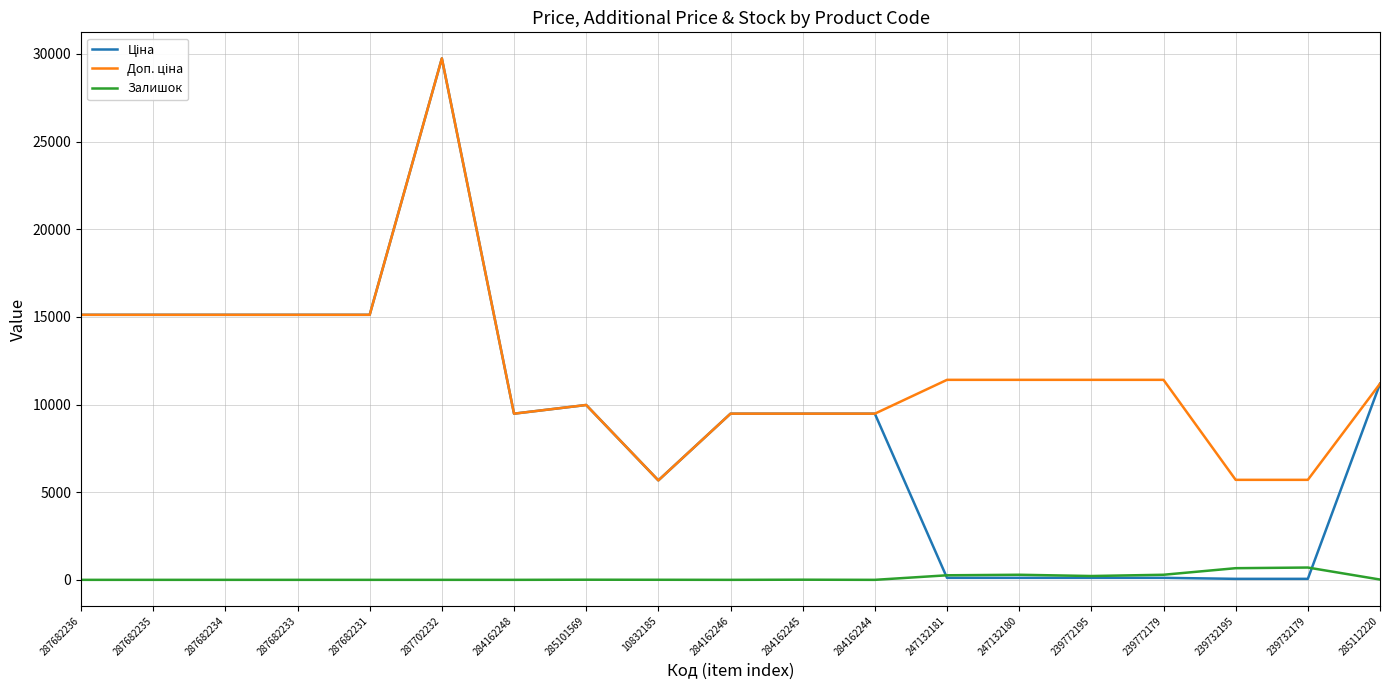

What is the total value across all series at 284162246?

18960.1